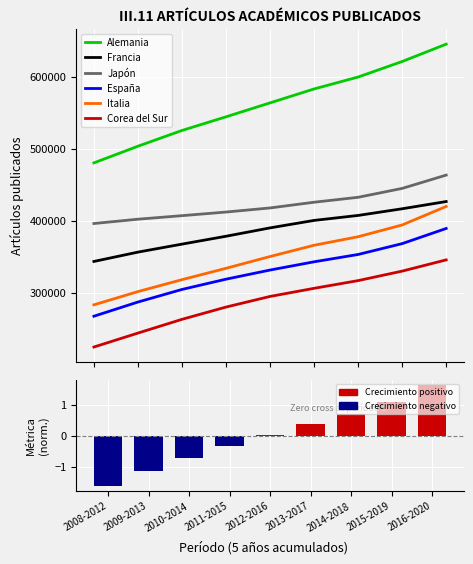

The value of España at 2014-2018 is 353458. True or false?

True